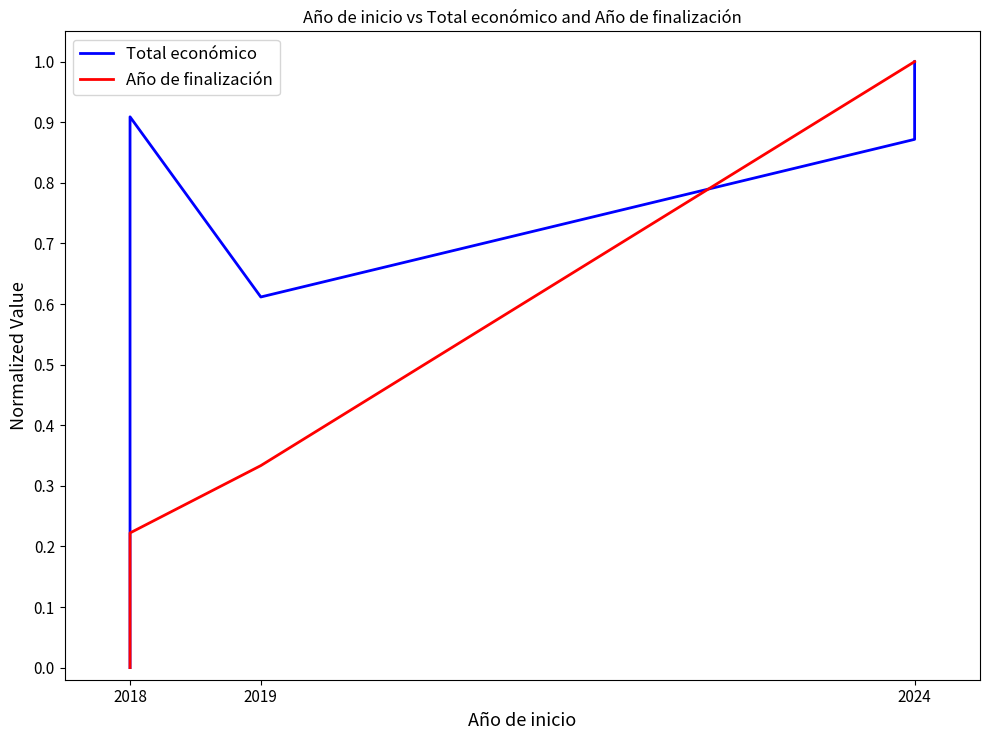

How many times do Año de finalización and Total económico cross each other?

1